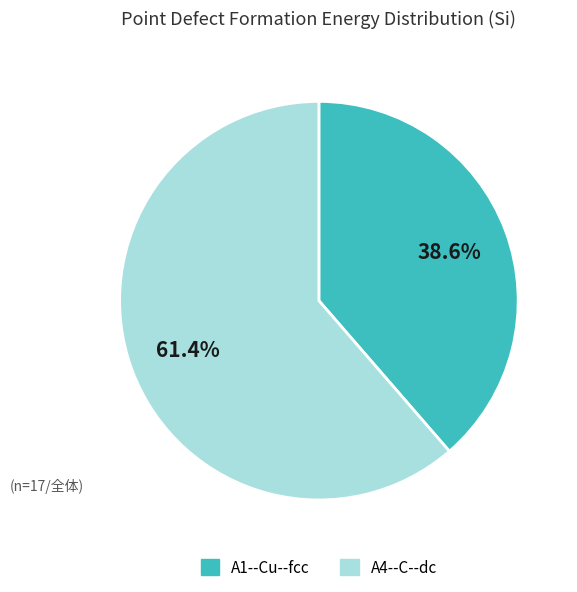

Does any single category account for the majority?

Yes